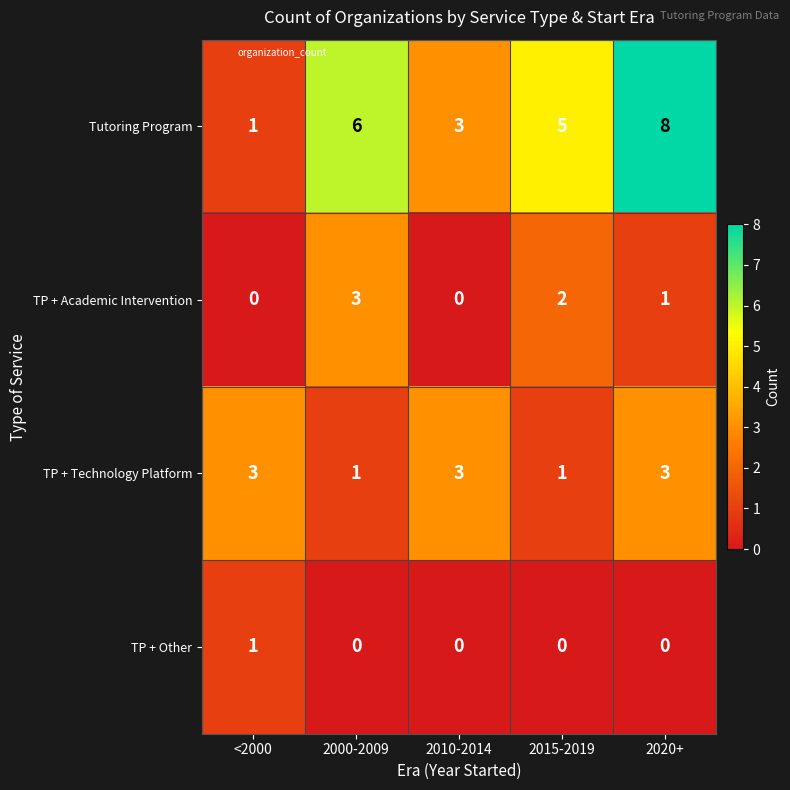

Reading right to left, list all the values displayed in this chart.

Tutoring Program: 2020+=8	2015-2019=5	2010-2014=3	2000-2009=6	<2000=1
TP + Academic Intervention: 2020+=1	2015-2019=2	2010-2014=0	2000-2009=3	<2000=0
TP + Technology Platform: 2020+=3	2015-2019=1	2010-2014=3	2000-2009=1	<2000=3
TP + Other: 2020+=0	2015-2019=0	2010-2014=0	2000-2009=0	<2000=1